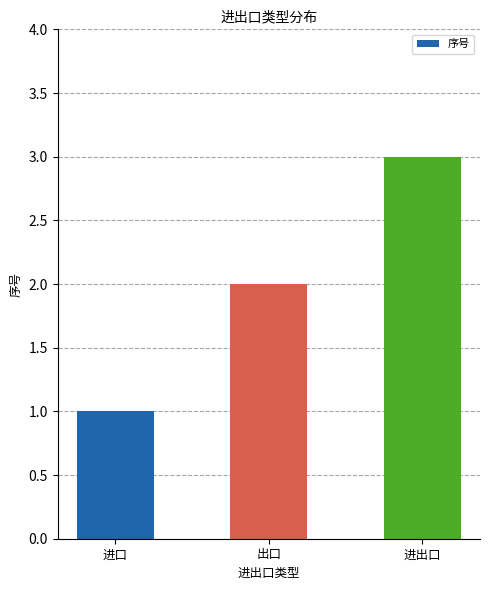

True or false: the data shows 1 at 进口.

True